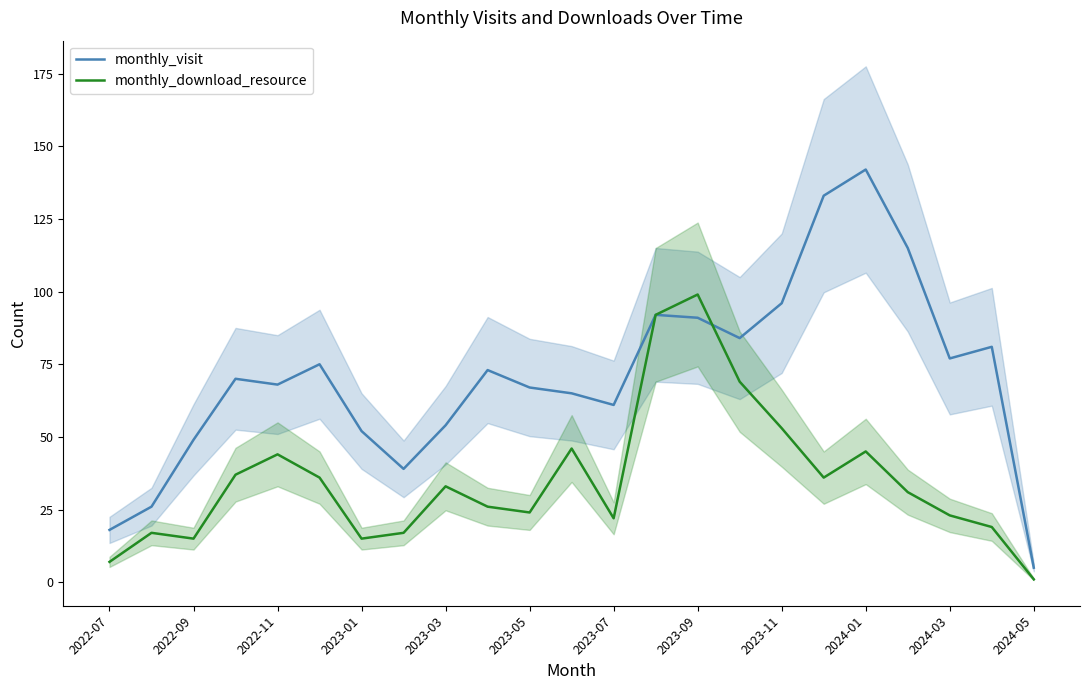

What is the lowest value of the monthly_visit series?

5